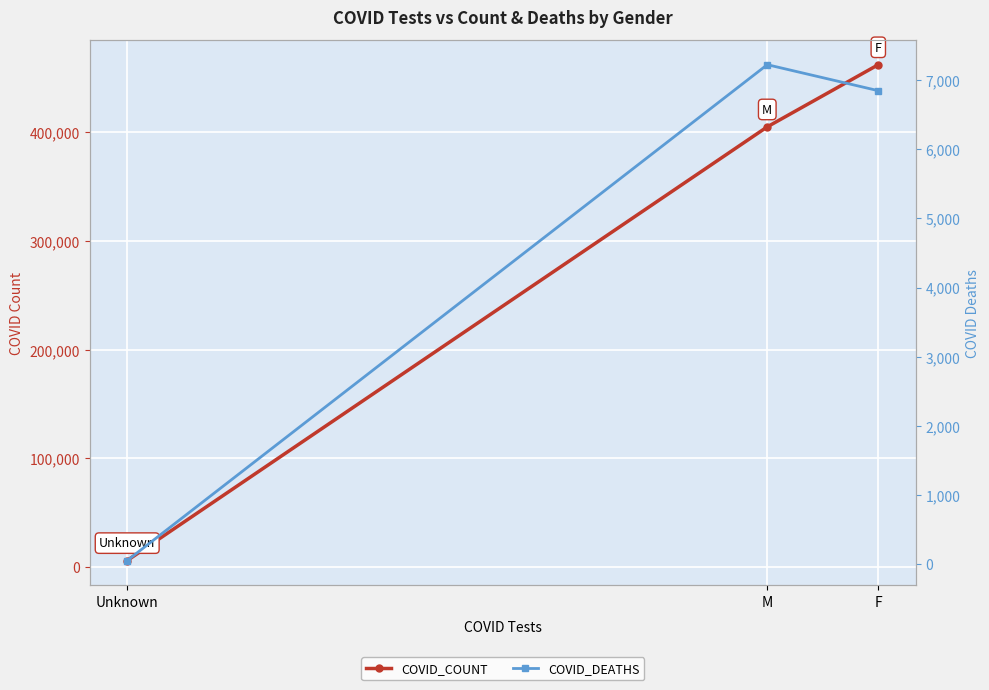

Reading right to left, transcribe all the data shown in this chart.

COVID_COUNT: 6053	405115	462312
COVID_DEATHS: 51	7223	6847